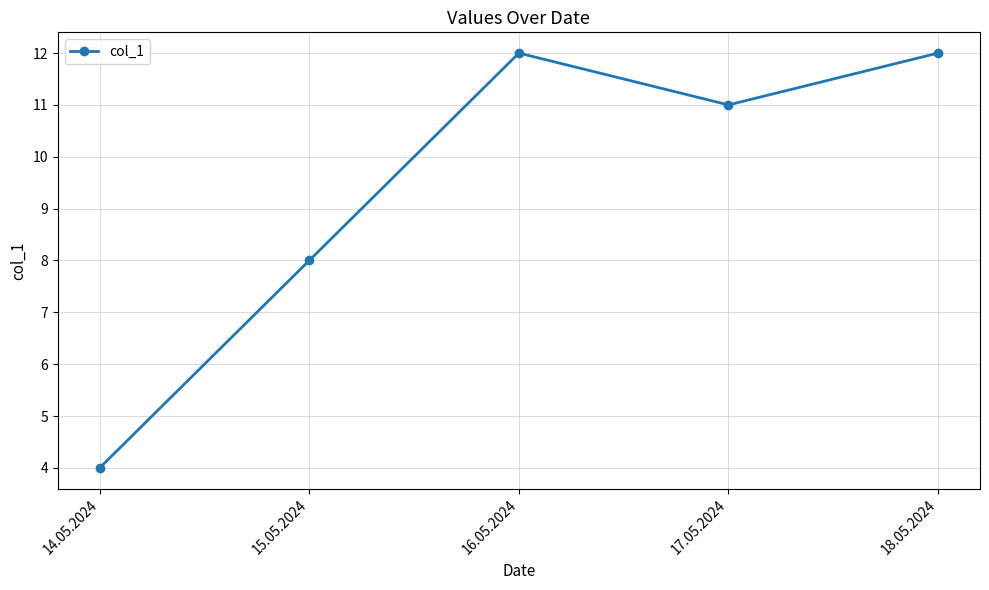

How many points are higher than both their immediate neighbors (excluding endpoints)?

1